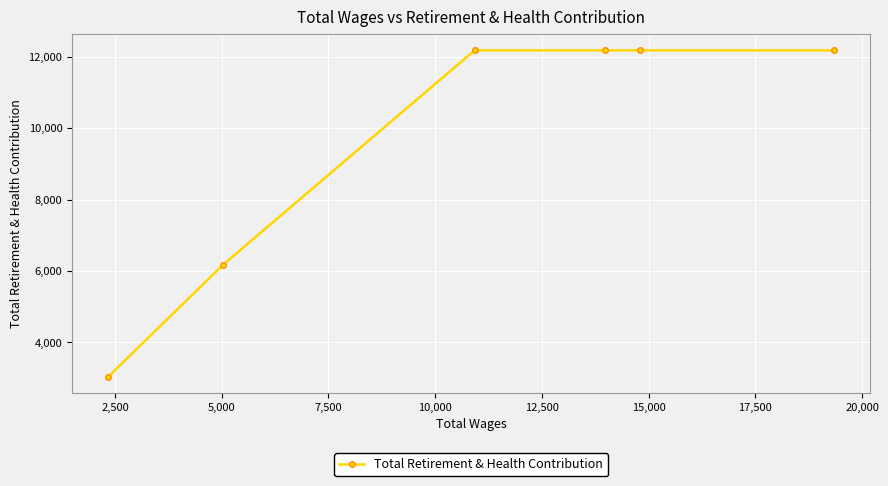

What is the value of the 2nd point from the left?

6174